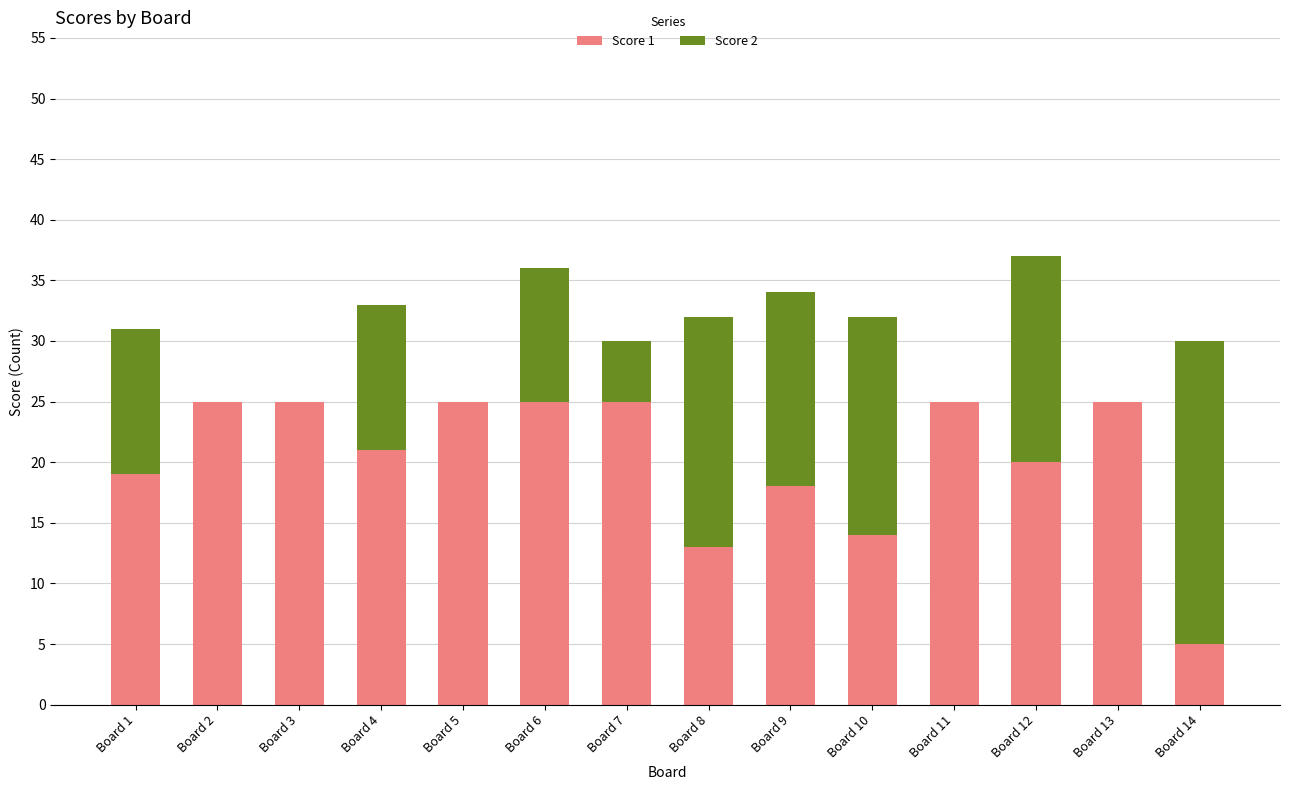

What is the total value across all series at Board 1?

31